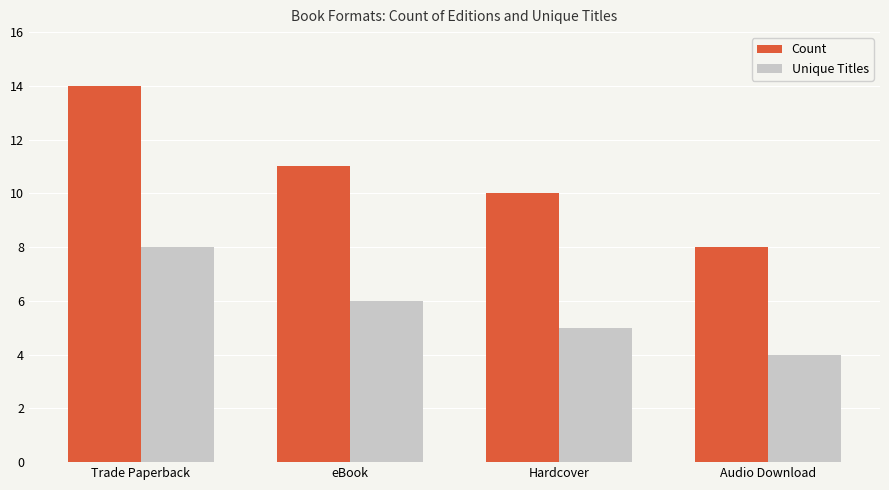

Which label corresponds to the smallest value in the chart?

Audio Download